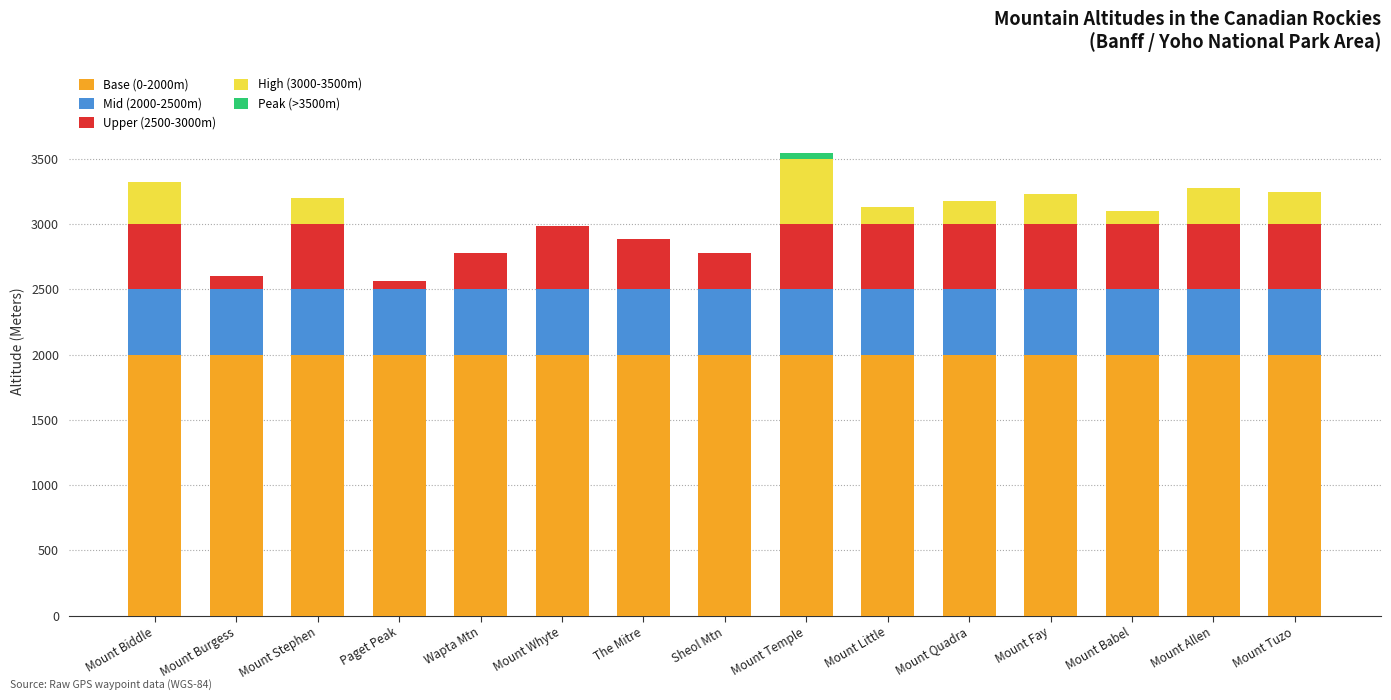

How many data points does each series have?

15